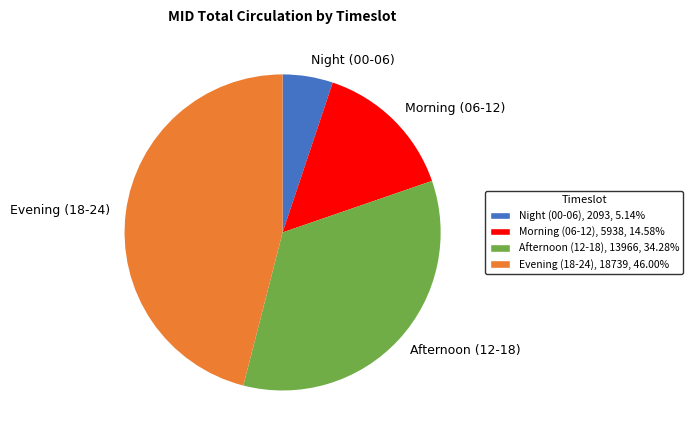

Which has a higher value, Evening (18-24) or Morning (06-12)?

Evening (18-24)